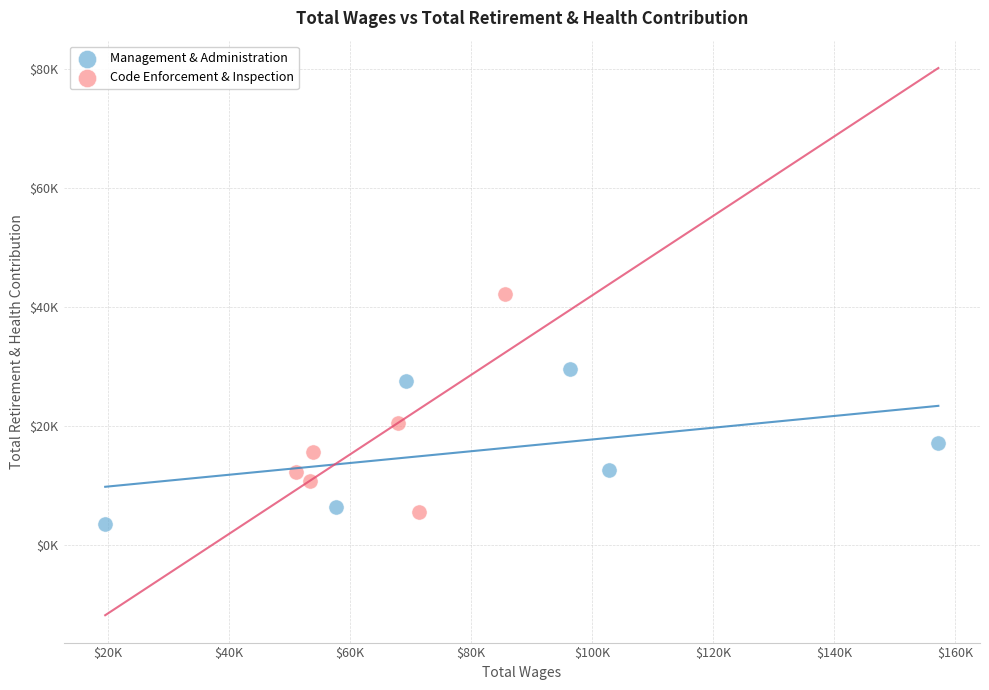

Which series has the largest Y range (max minus min)?

Code Enforcement & Inspection